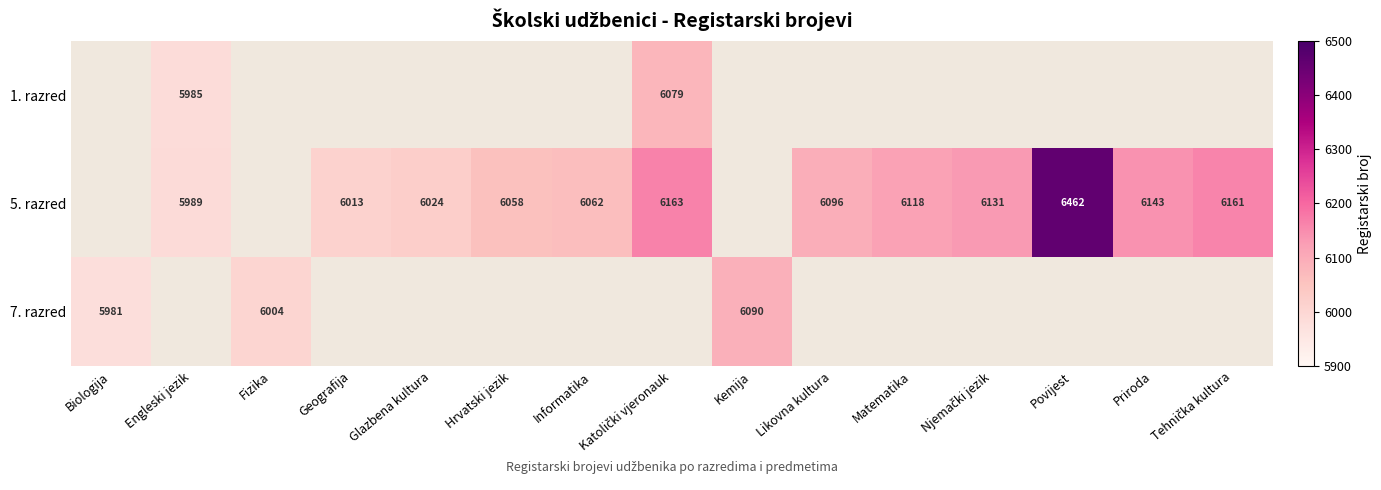

Is it true that 7. razred equals 5981 at Biologija?

True